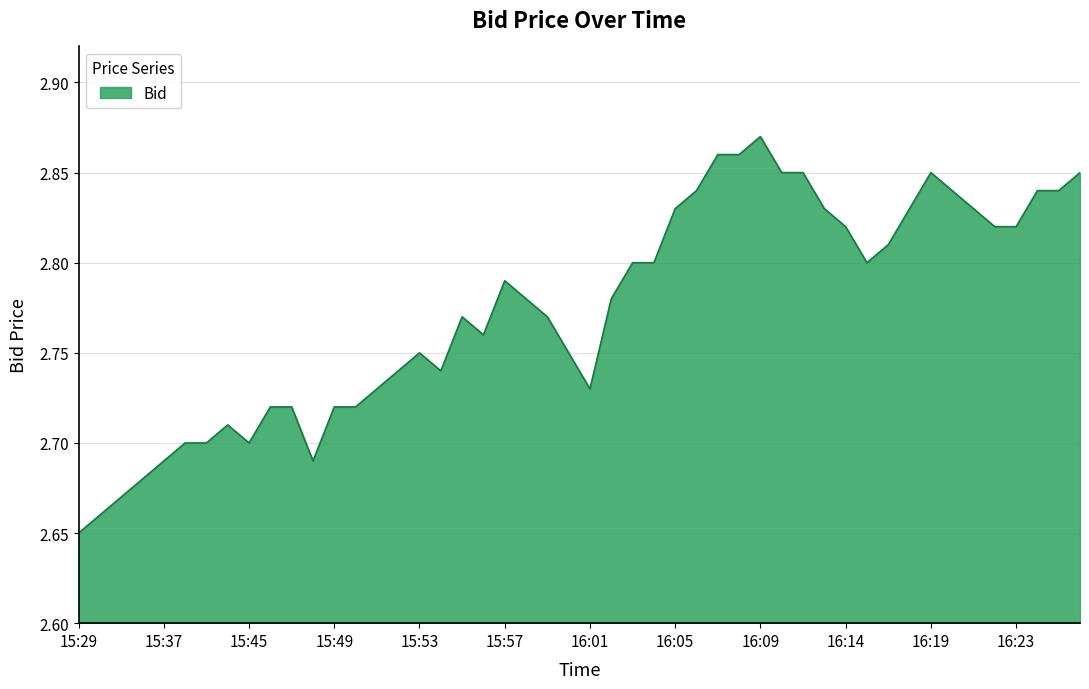

Which category has the lowest value across all series?

15:29